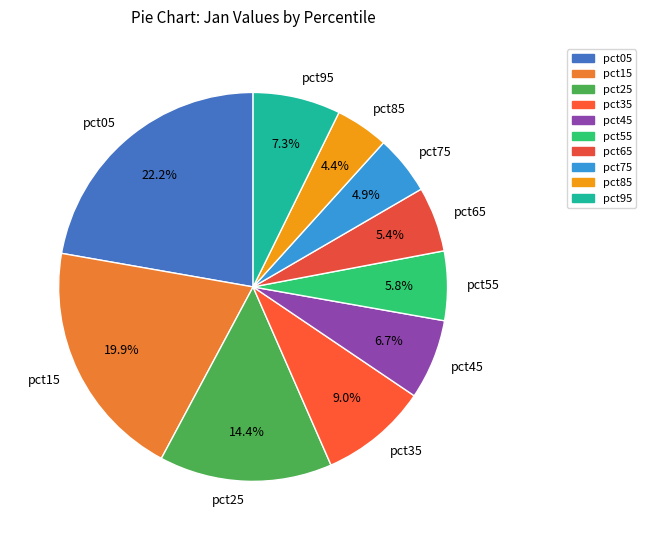

To the nearest percent, what is the average slice percentage?

10%